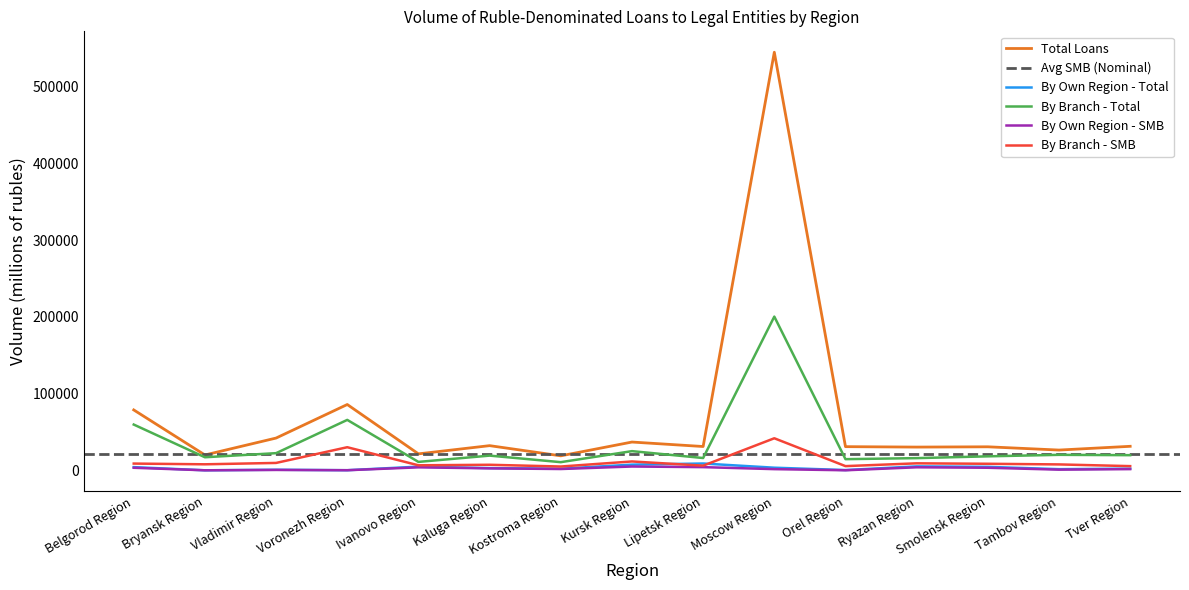

What is the spread (max minus min) of values at Voronezh Region?

85690